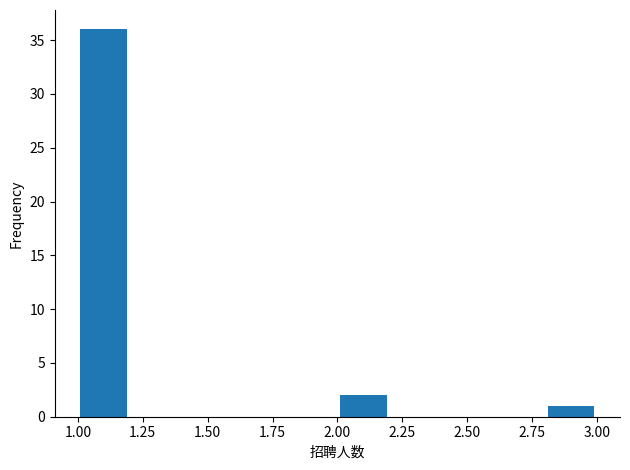

Reading left to right, list every bar in this chart as the range it spans on the x-axis followed by its height. The values are not printed on the chart, so give them approximately, as read against the axis.

1.0 to 1.2: 36
1.2 to 1.4: 0
1.4 to 1.6: 0
1.6 to 1.8: 0
1.8 to 2.0: 0
2.0 to 2.2: 2
2.2 to 2.4: 0
2.4 to 2.6: 0
2.6 to 2.8: 0
2.8 to 3.0: 1